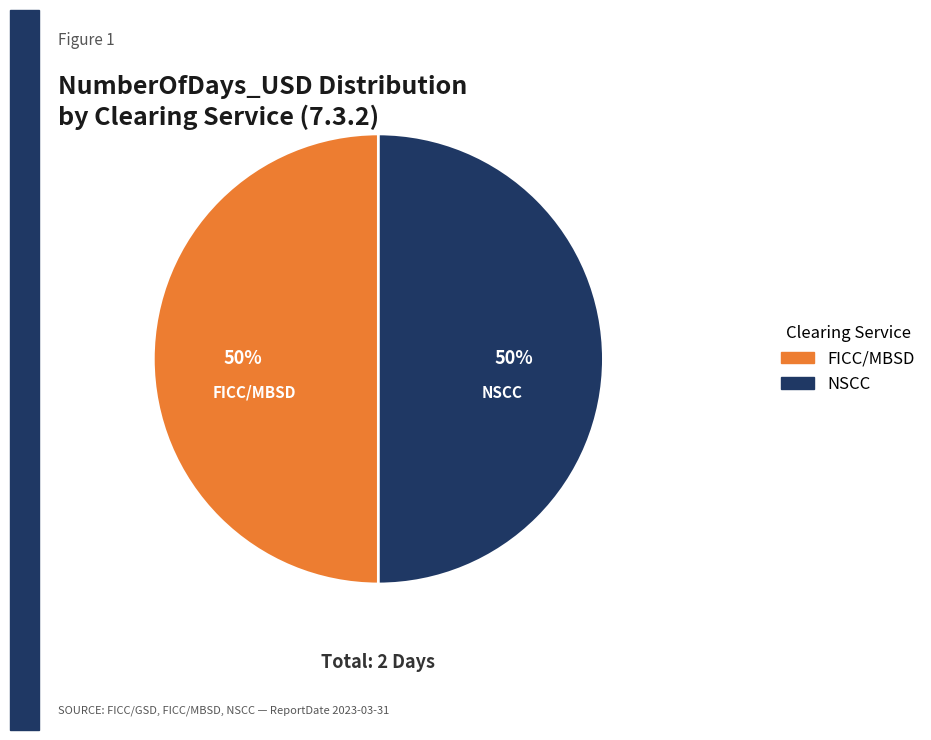

To the nearest percent, what is the average slice percentage?

50%